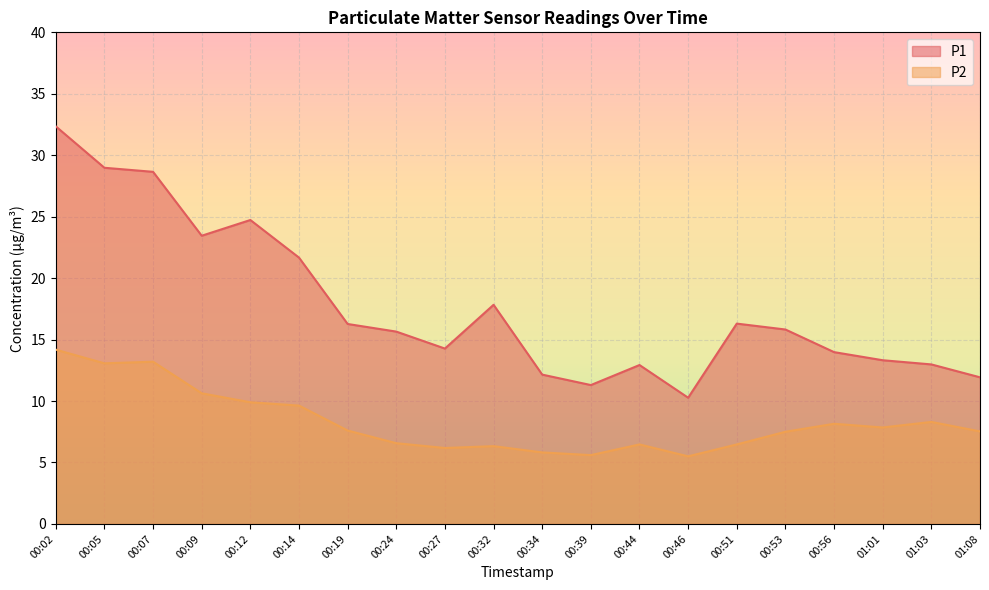

True or false: P2 and P1 cross at least once.

False